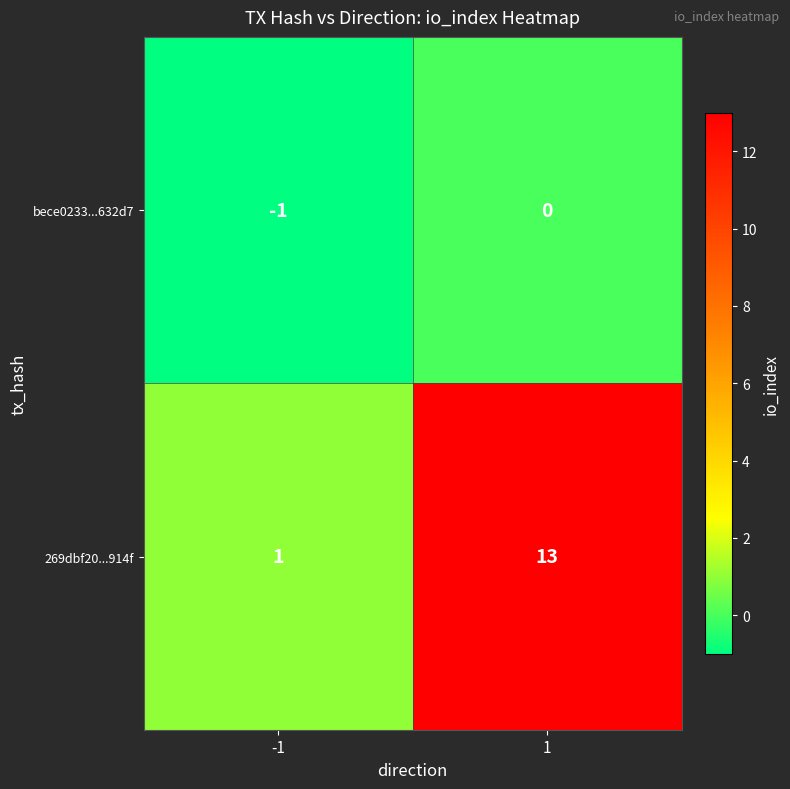

Reading left to right, what are all the values shown in this chart?

bece0233...632d7: -1=-1	1=0
269dbf20...914f: -1=1	1=13